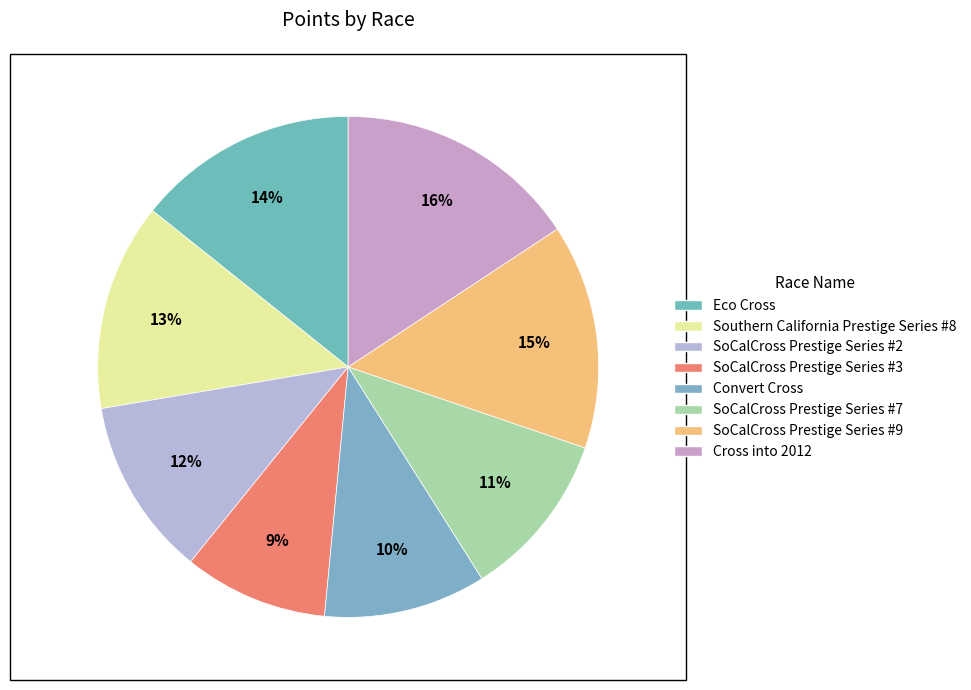

Is Cross into 2012 the majority of the pie?

No